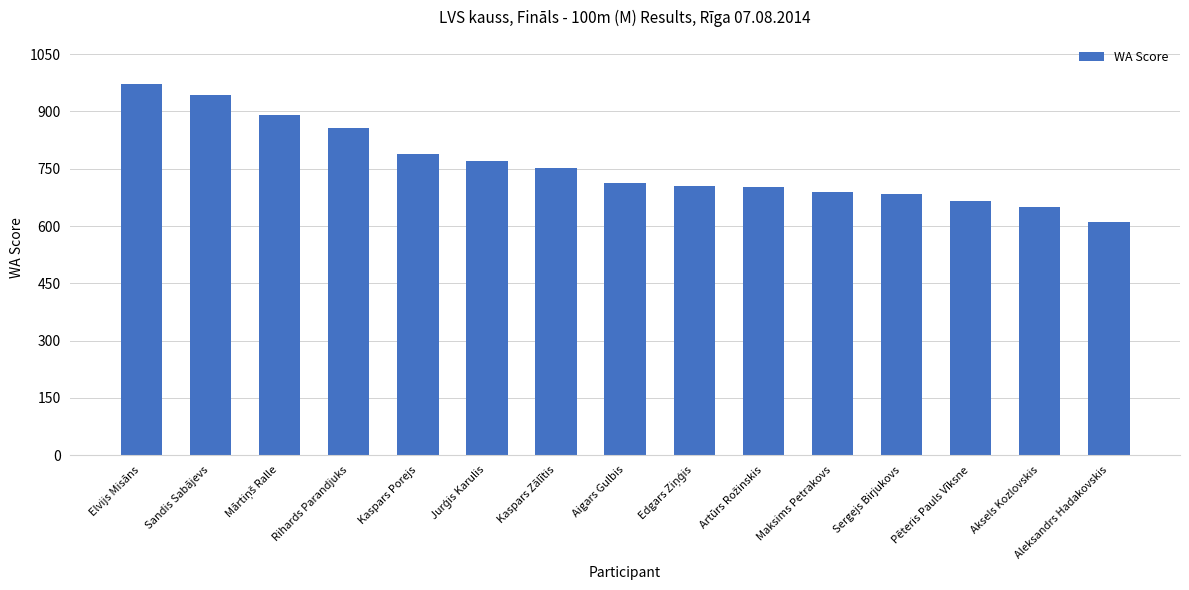

What is the label of the 2nd bar from the left?

Sandis Sabājevs